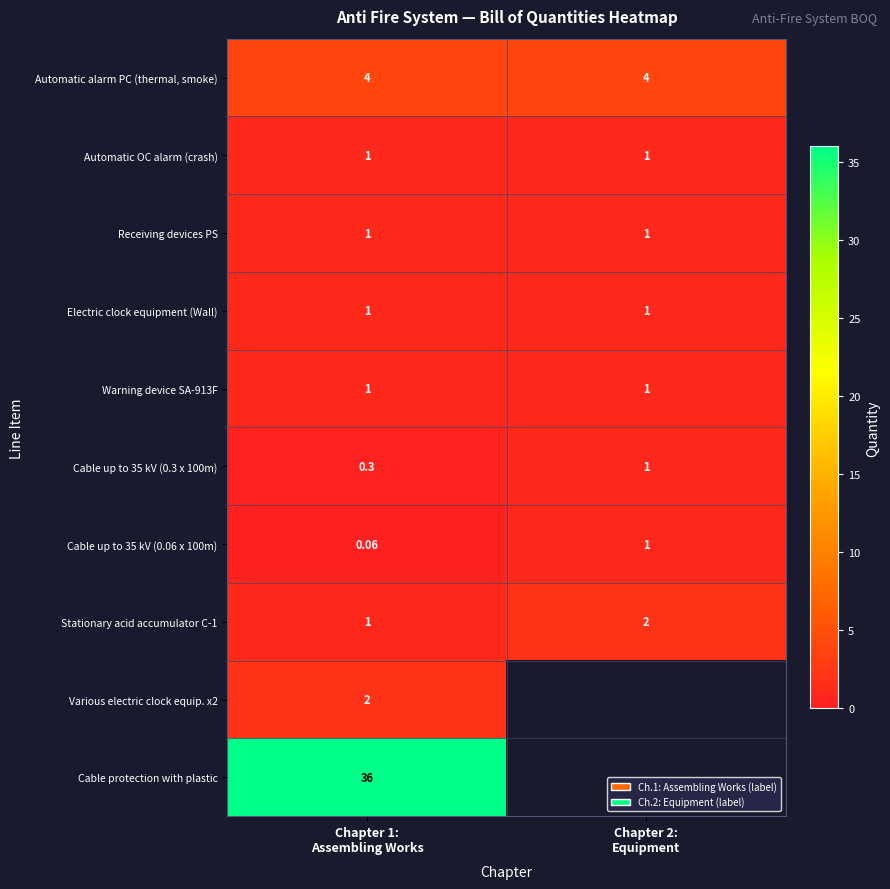

What is the difference between the highest and lowest values at Chapter 2:
Equipment?

3.0